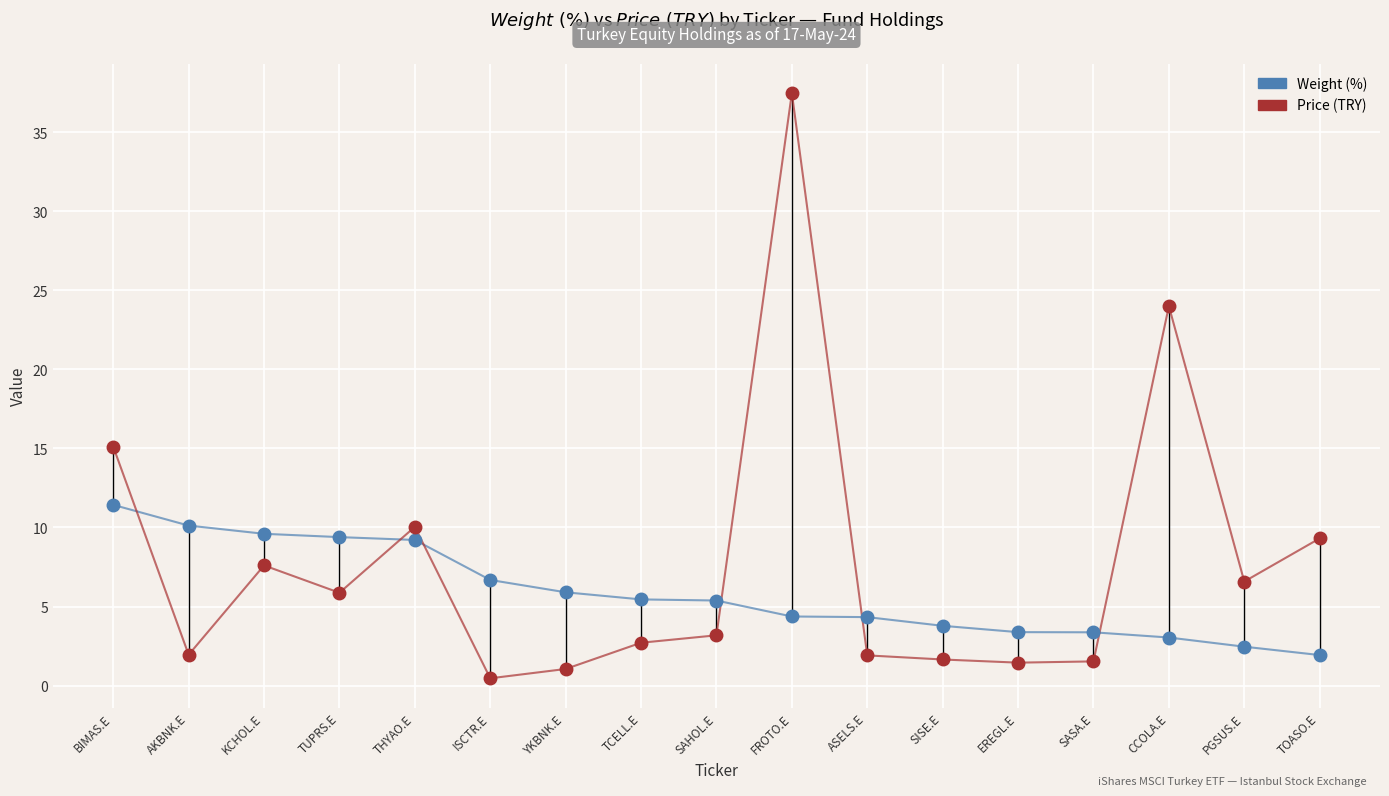

True or false: Weight (%) has a value of 2.5 at PGSUS.E.

True